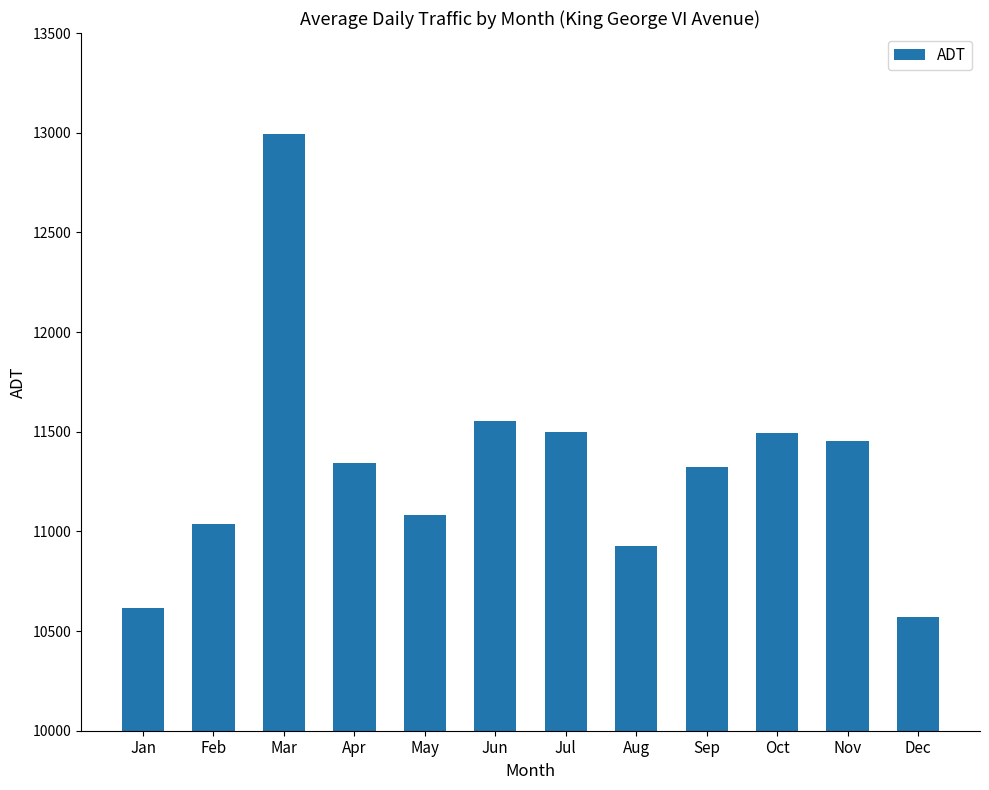

What is the value of the 8th bar from the left?

10927.8